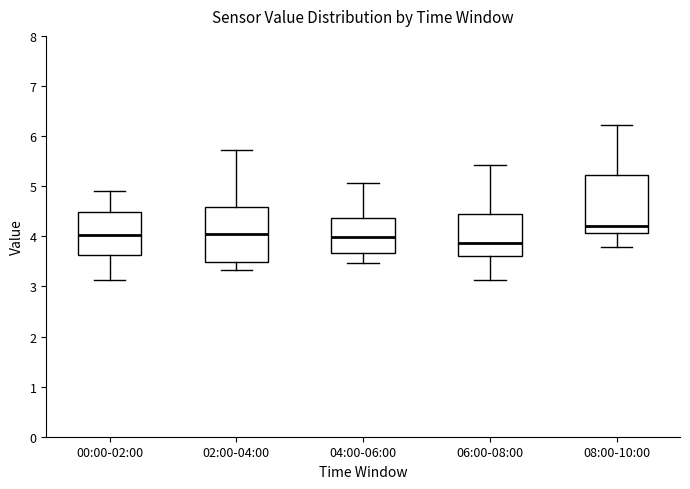

Reading left to right, transcribe this box plot: for each box, give where its median line is, the range the box spans, and where its two whiskers end, as read against the y-axis. The values are not printed on the chart, so give them approximately, as read against the axis.

00:00-02:00: median 4.0, box 3.6 to 4.5, whiskers 3.1 to 4.9
02:00-04:00: median 4.0, box 3.5 to 4.6, whiskers 3.3 to 5.7
04:00-06:00: median 4.0, box 3.7 to 4.4, whiskers 3.5 to 5.1
06:00-08:00: median 3.9, box 3.6 to 4.4, whiskers 3.1 to 5.4
08:00-10:00: median 4.2, box 4.1 to 5.2, whiskers 3.8 to 6.2